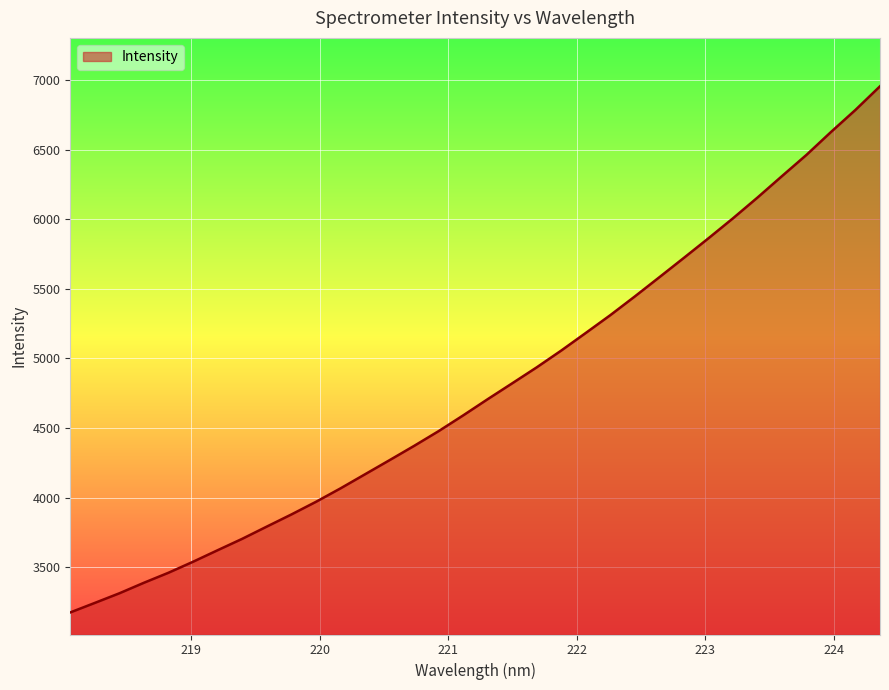

What is the maximum value shown in the chart?

6956.7